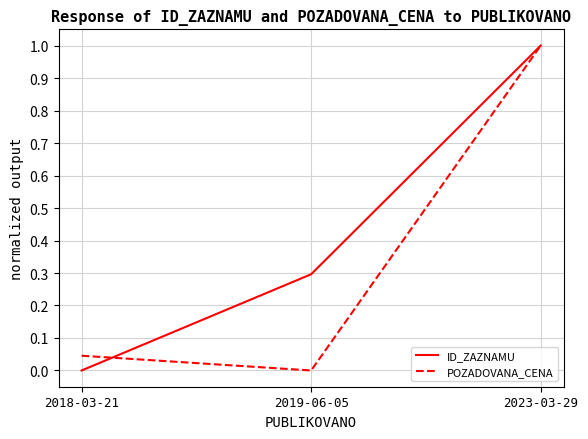

What is the difference between the ID_ZAZNAMU values at 2023-03-29 and 2019-06-05?

0.7